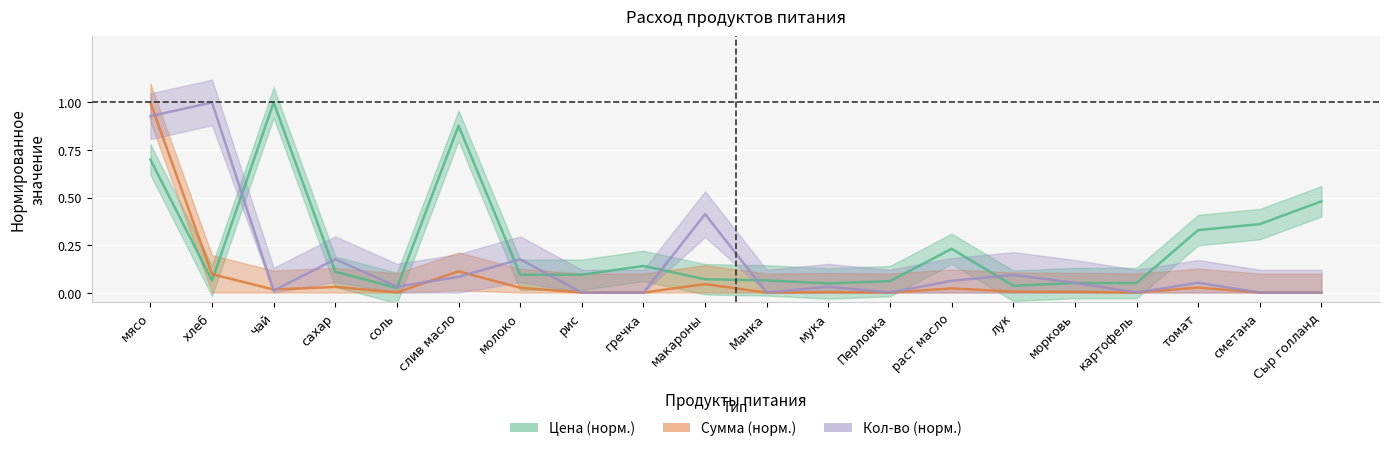

The value of Цена (норм.) at хлеб is 0.1. True or false?

True